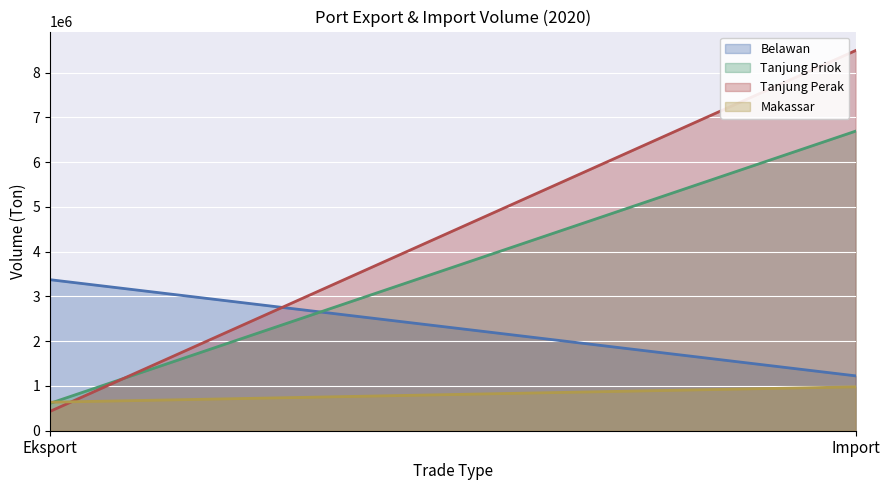

Which has a higher value, Eksport or Import?

Eksport